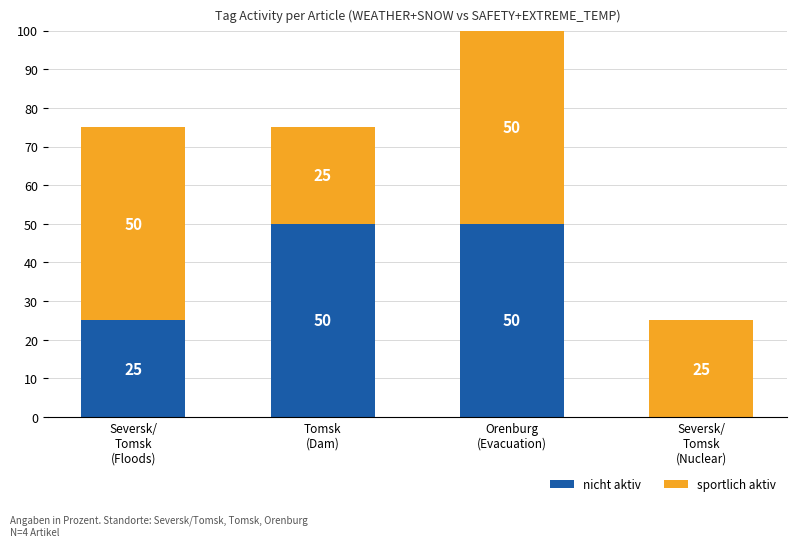

What is the total value across all series at Seversk/
Tomsk
(Floods)?

75